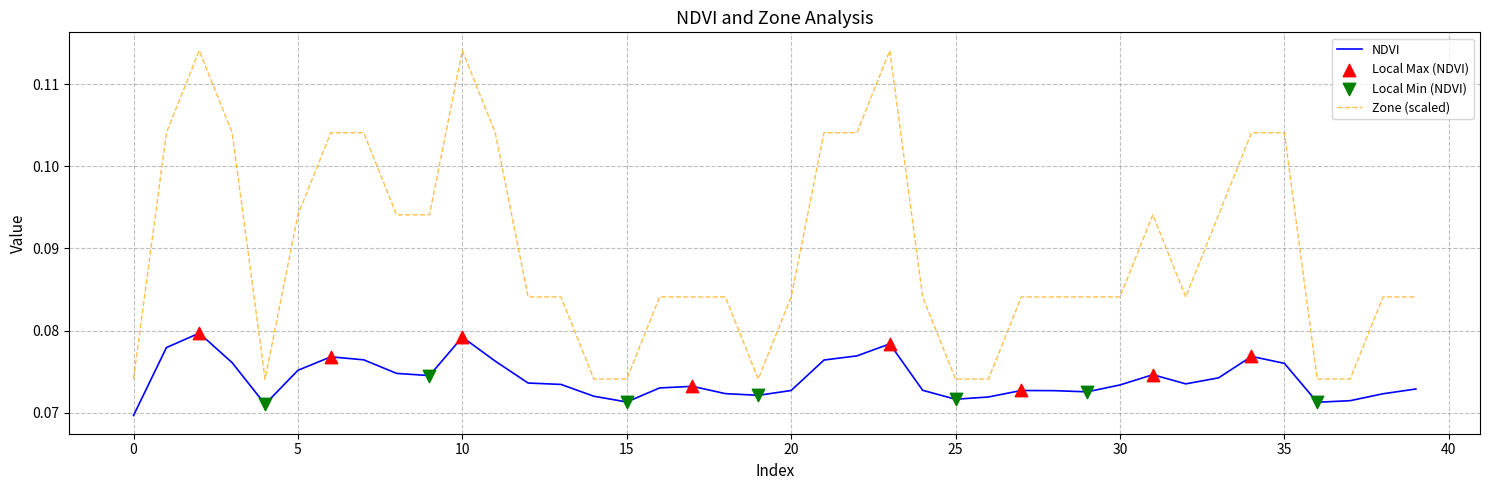

Which series has the largest total across all categories?

Zone (scaled)